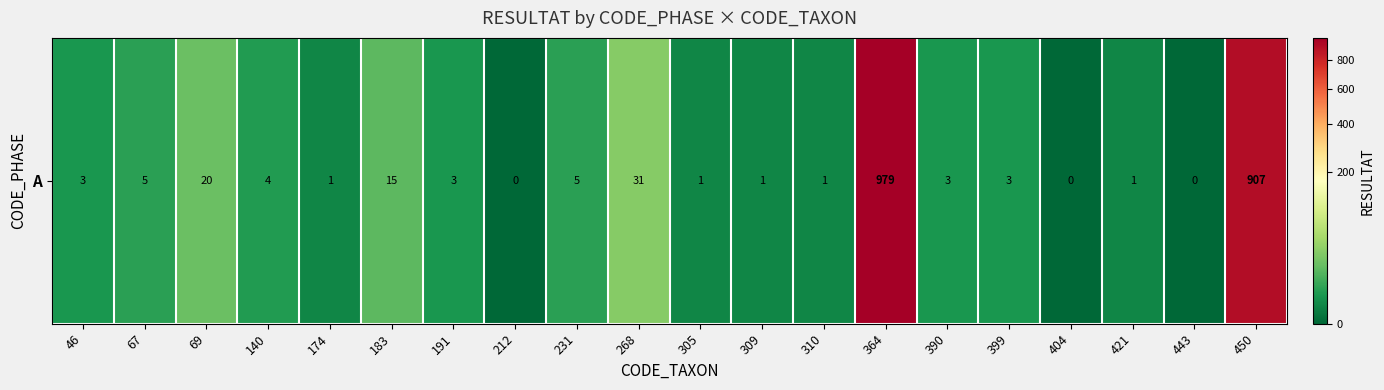

Reading right to left, what are all the values shown in this chart?

907	0	1	0	3	3	979	1	1	1	31	5	0	3	15	1	4	20	5	3